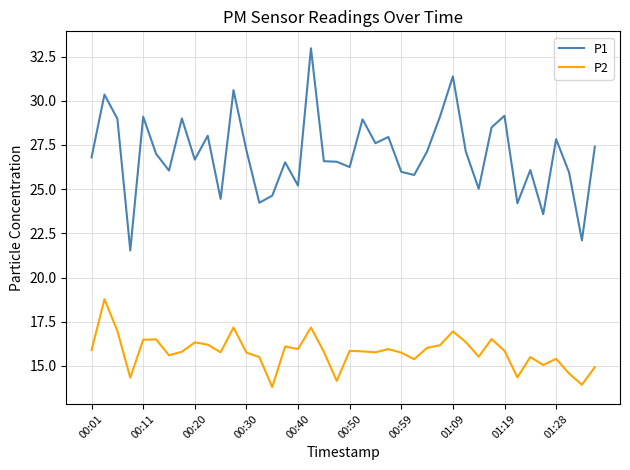

Rank the series by their maximum value, from highest to lowest.

P1, P2